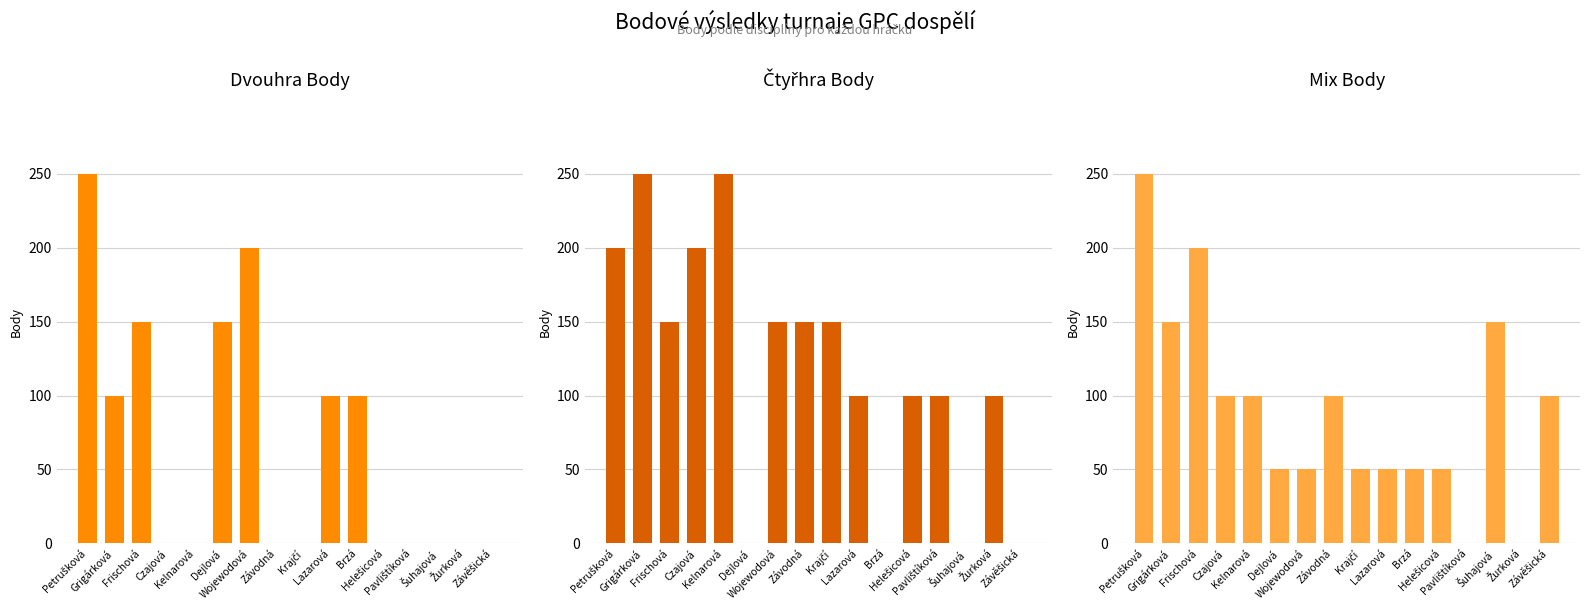

What position from the right is Brzá?

6